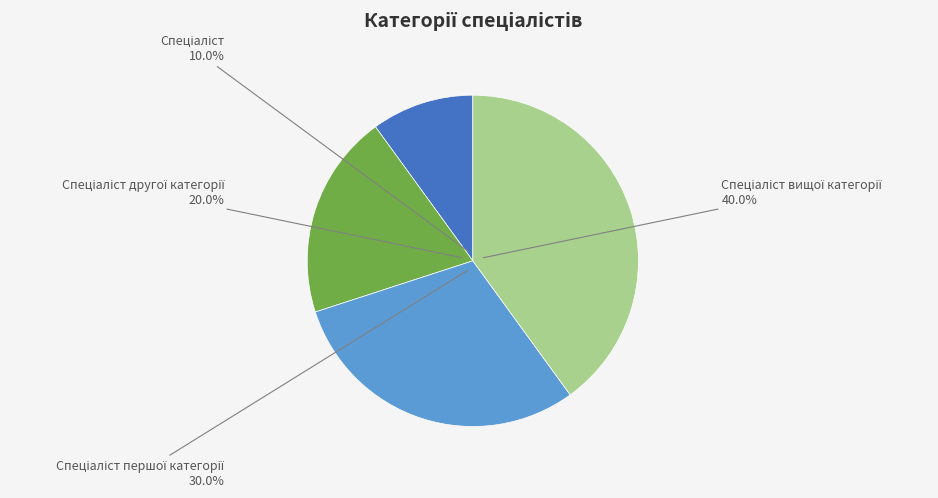

Is there a majority slice in this chart?

No